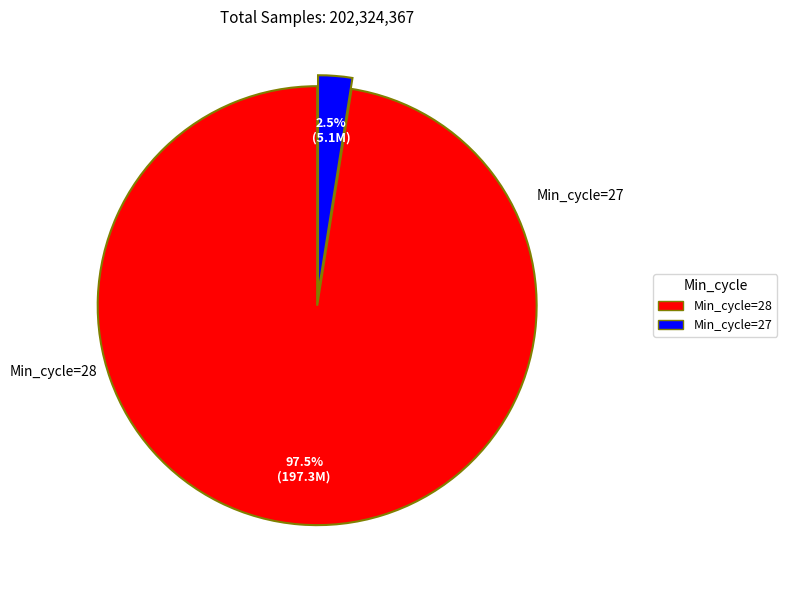

How many segments does this pie chart have?

2